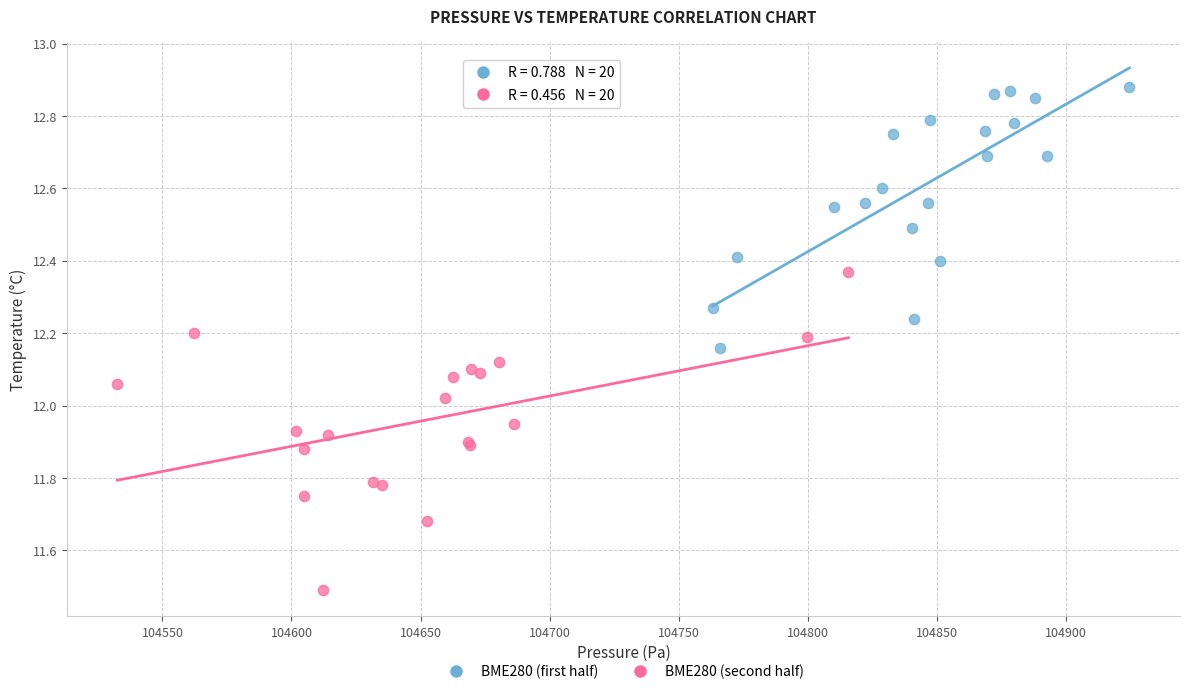

Which series reaches the maximum Y coordinate?

BME280 (first half)